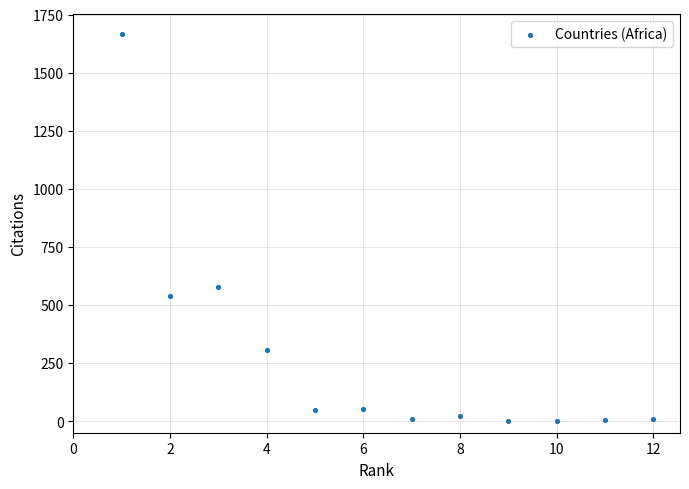

What is the range of Y values (max minus min)?

1668